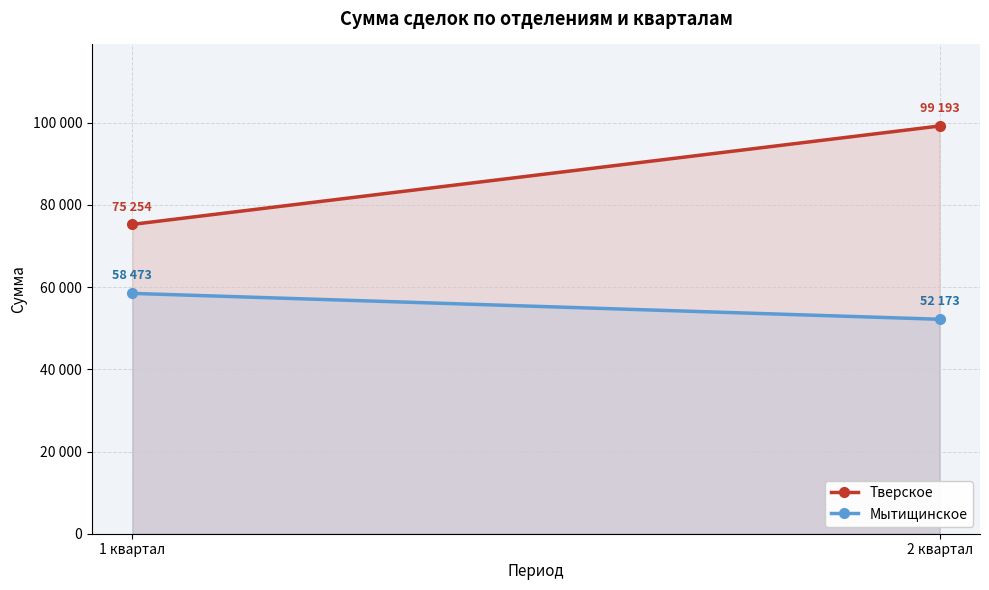

What is the minimum value shown in the chart?

52173